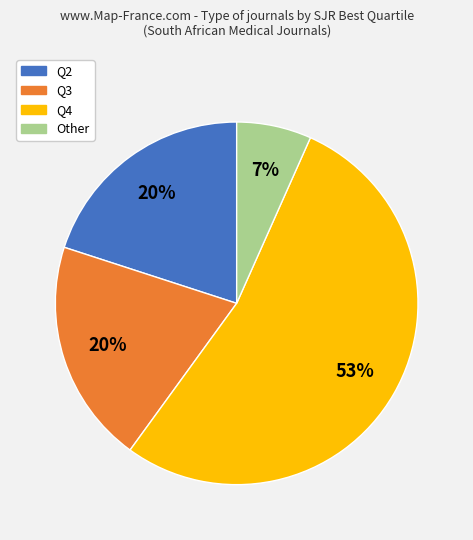

The Q3 slice represents 34% of the pie. True or false?

False